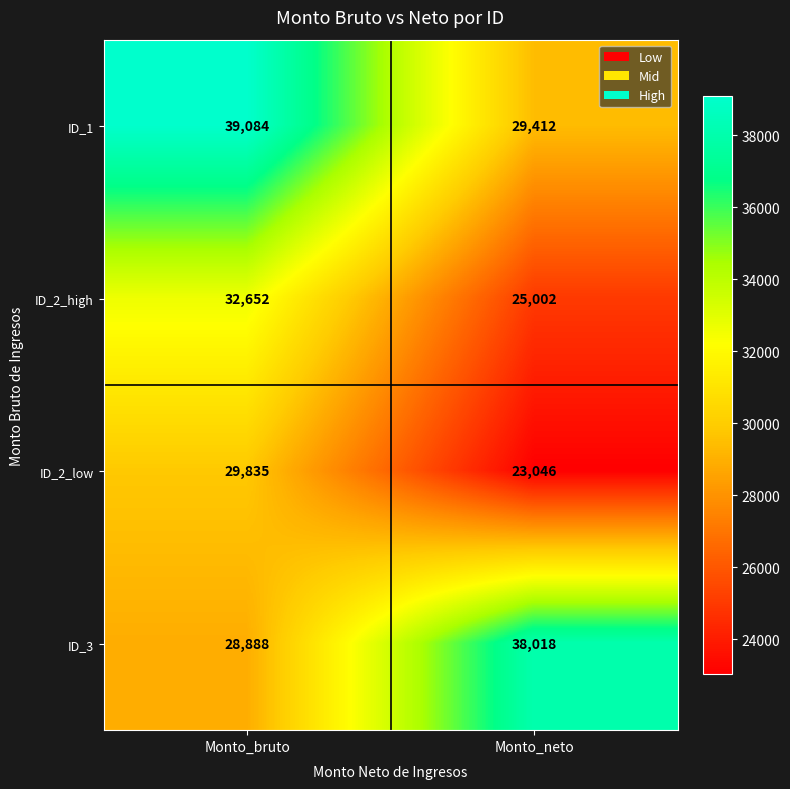

At which category is the sum across all series the highest?

Monto_bruto